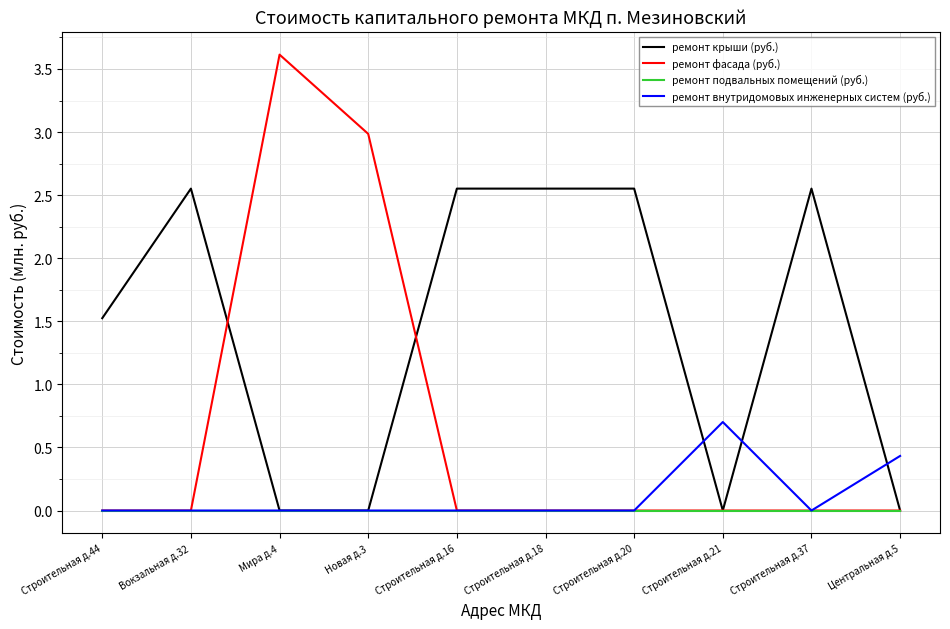

Is this an area chart (filled region under the line)?

No